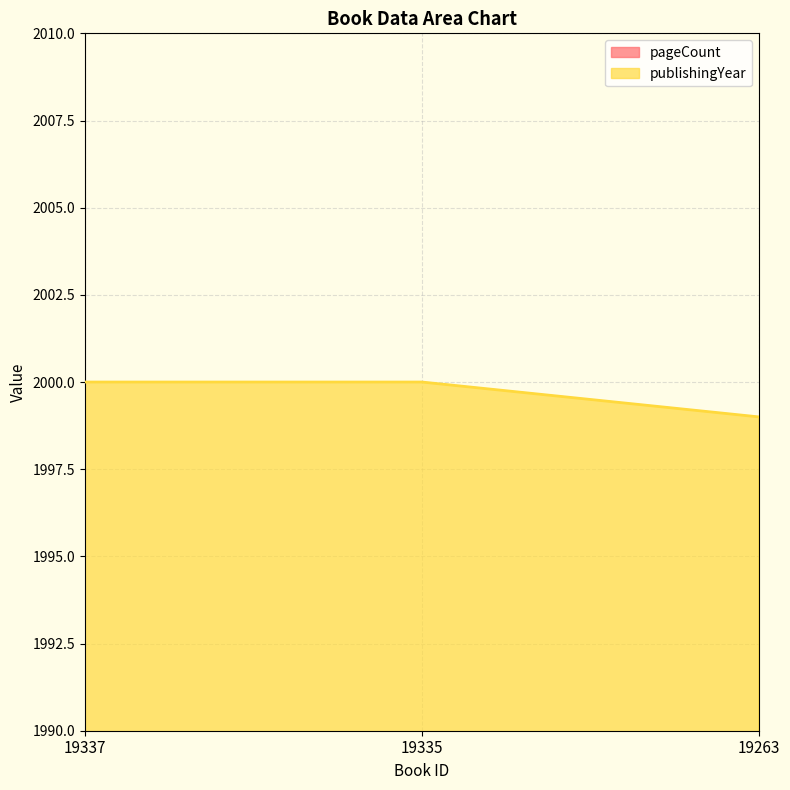

Rank the series by their average value, from lowest to highest.

pageCount, publishingYear